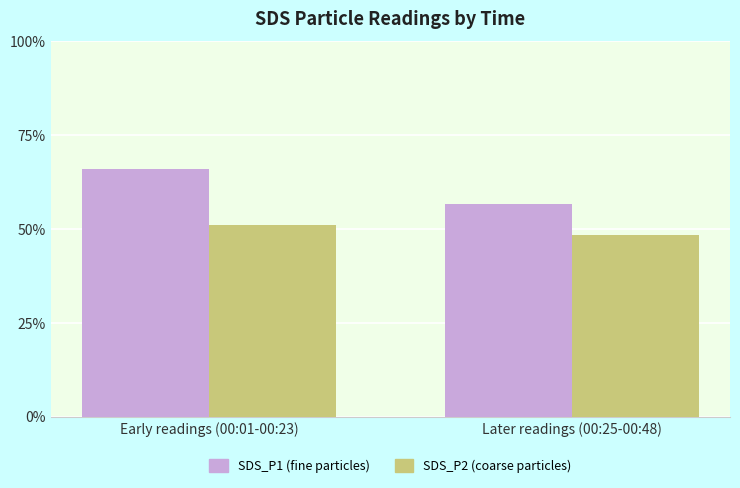

What are all the series names shown in the legend?

SDS_P1 (fine particles), SDS_P2 (coarse particles)